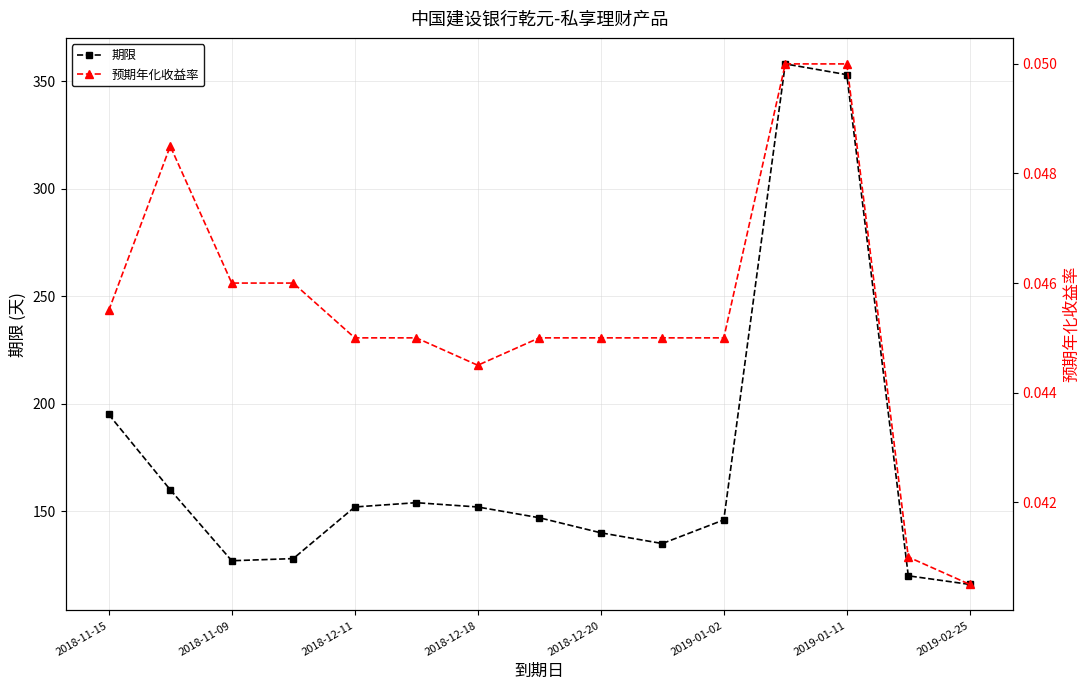

What is the highest value of the 期限 series?

358